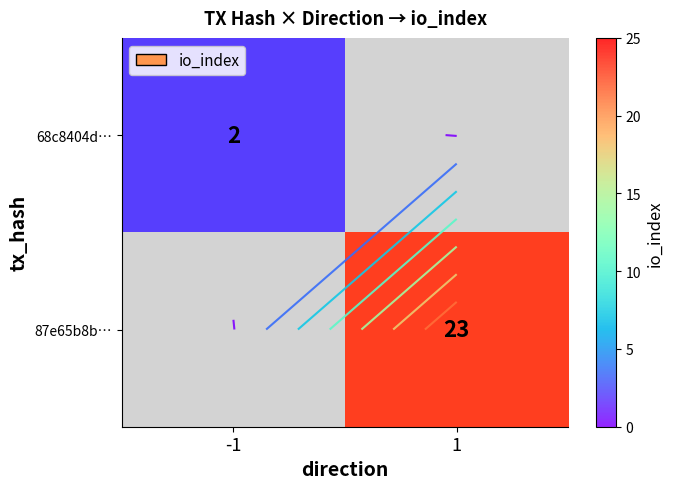

How many distinct data groups are displayed?

2